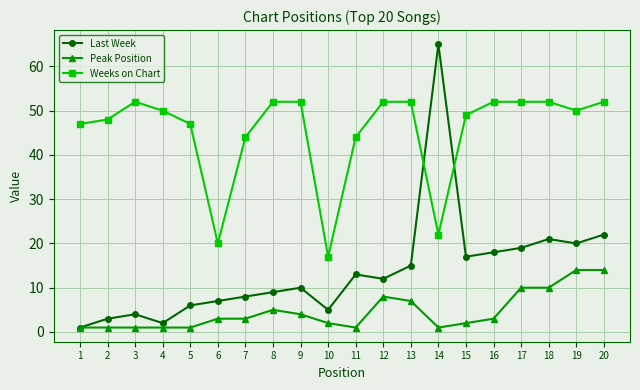

How many distinct data groups are displayed?

3